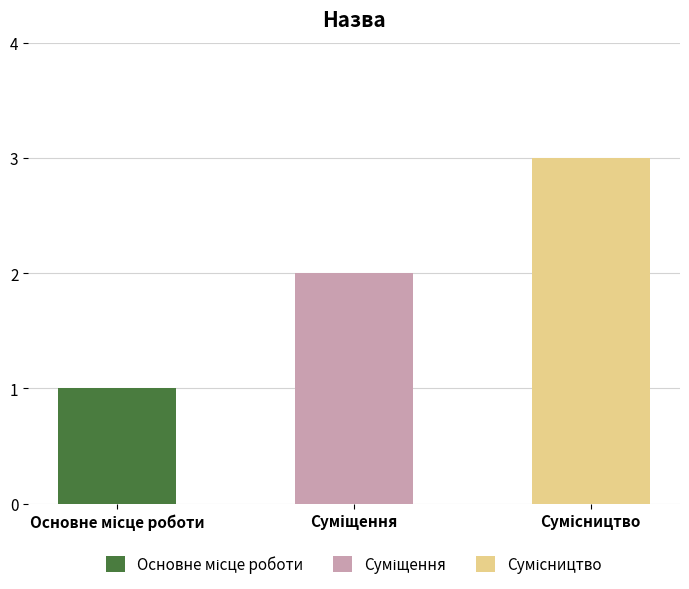

Which has a higher value, Основне місце роботи or Сумісництво?

Сумісництво